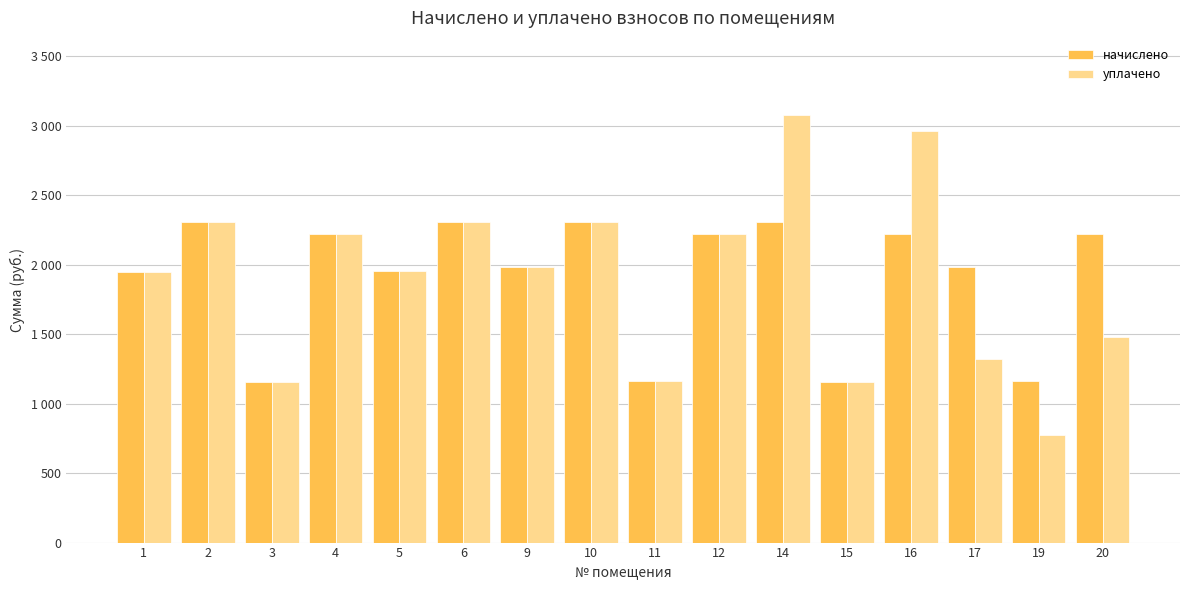

Does the chart contain stacked bars?

No